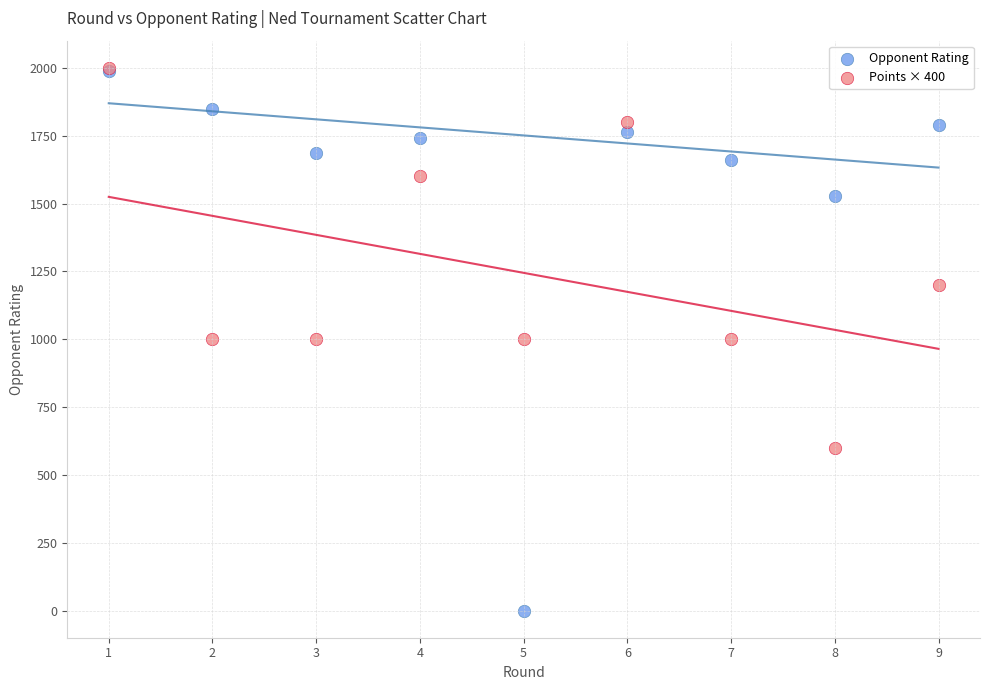

In the Points × 400 series, what Y value is closest to 1300?

1200